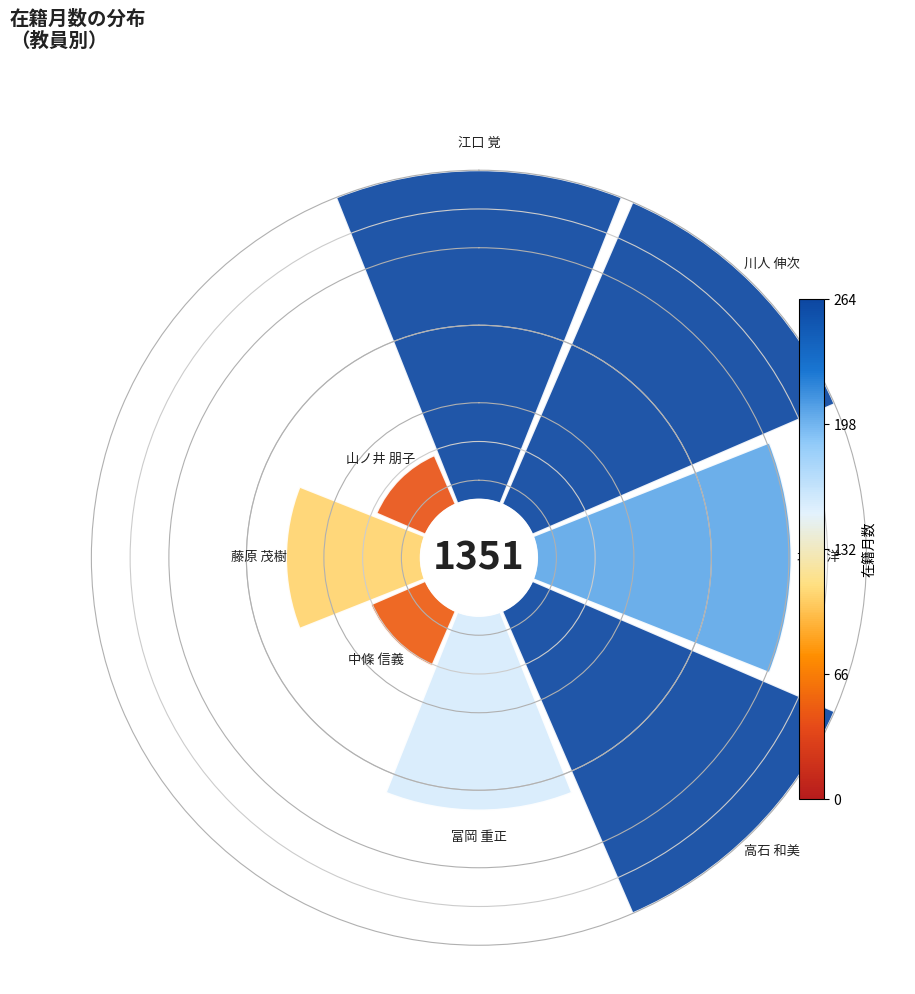

To the nearest percent, what portion does 北畑 洋 represent?

15%